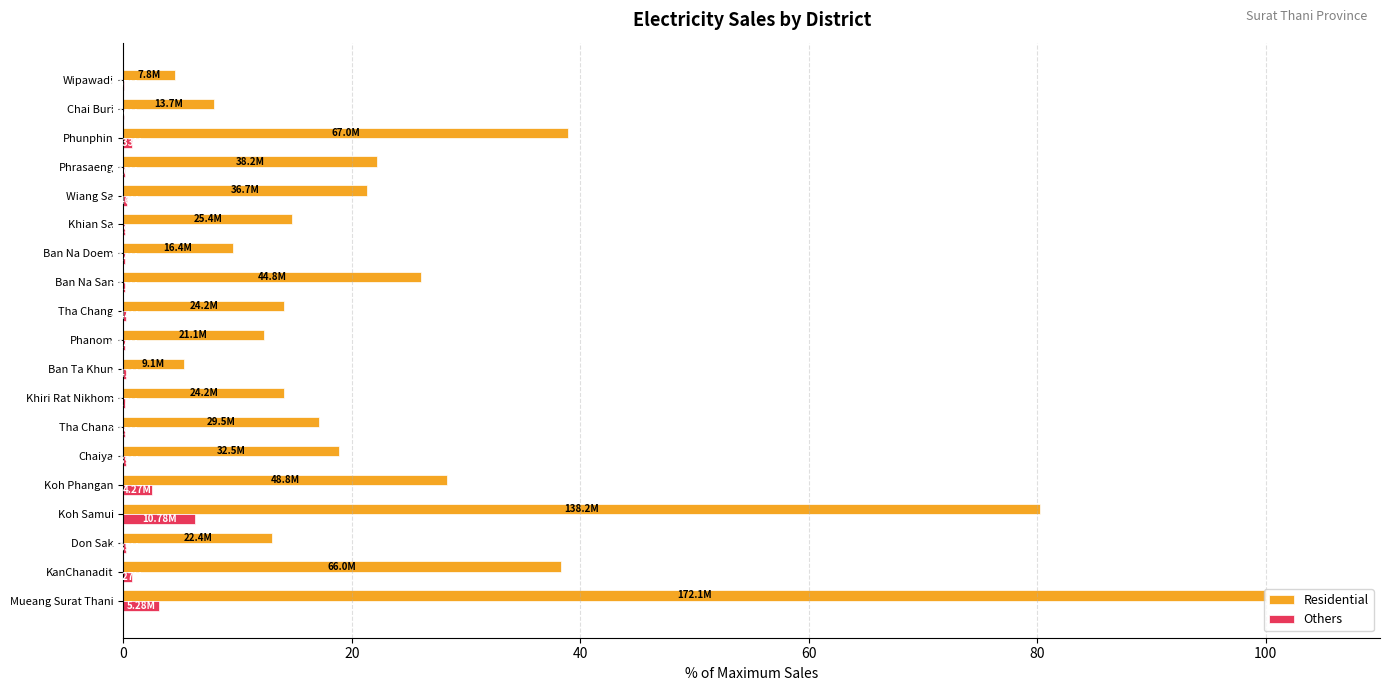

Between Mueang Surat Thani and Ban Na Doem, which series saw the biggest shift?

Residential